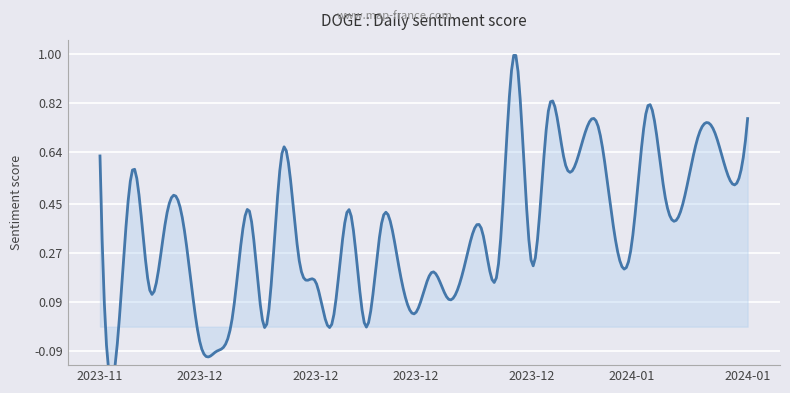

Rank the categories by value from highest to lowest.

2023-12-28, 2024-01-05, 2023-12-30, 2024-01-11, 2024-01-02, 2024-01-09, 2024-01-08, 2024-01-01, 2023-12-09, 2023-11-28, 2023-12-31, 2023-11-30, 2024-01-10, 2024-01-06, 2023-12-18, 2024-01-07, 2023-12-07, 2023-12-02, 2023-12-20, 2023-12-03, 2023-12-26, 2024-01-03, 2024-01-04, 2023-12-10, 2023-12-25, 2023-12-27, 2023-12-29, 2023-12-21, 2023-12-23, 2023-12-11, 2023-12-01, 2023-12-24, 2023-12-22, 2023-12-06, 2023-12-17, 2023-12-08, 2023-12-19, 2023-12-04, 2023-11-29, 2023-12-05